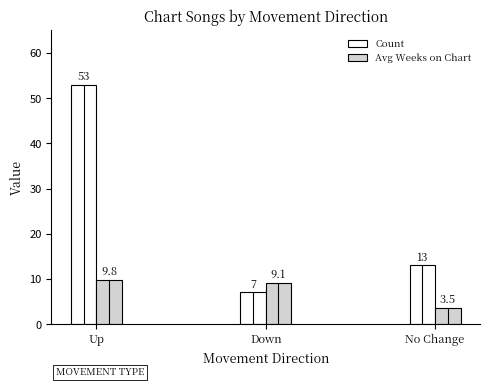

What is the average value of the Avg Weeks on Chart series?

7.5